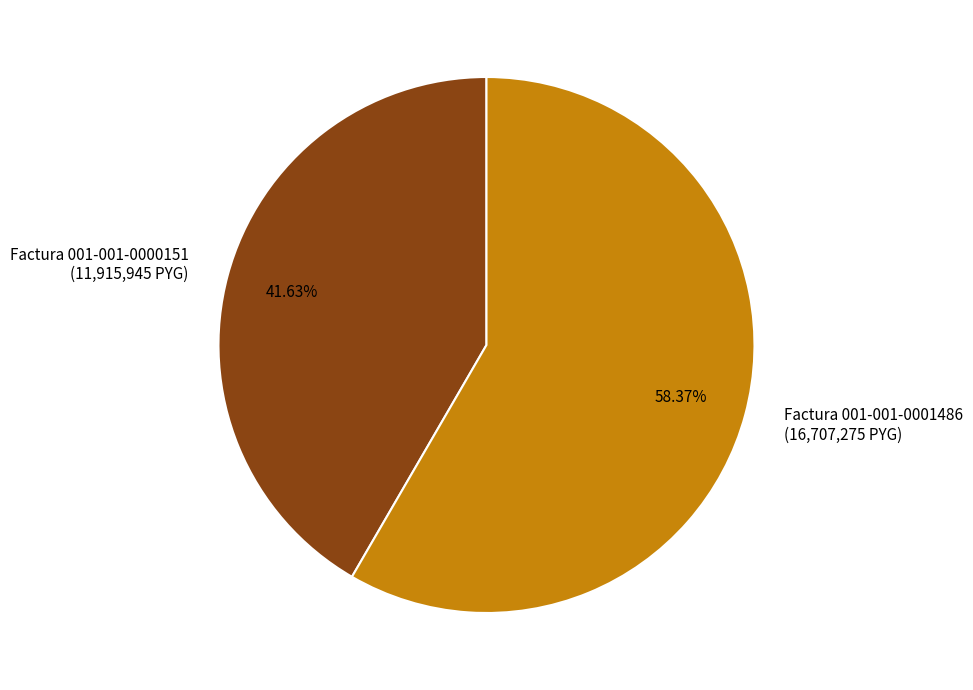

Does Factura 001-001-0000151 account for over 50% of the chart?

No